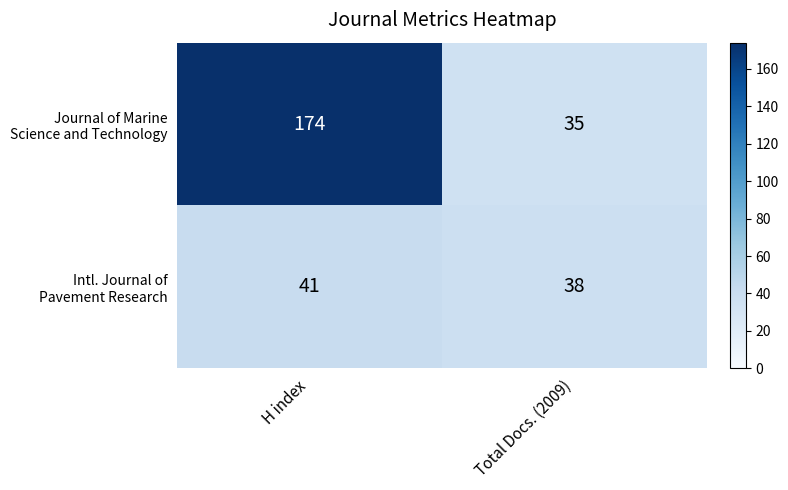

At which category is the sum across all series the highest?

H index